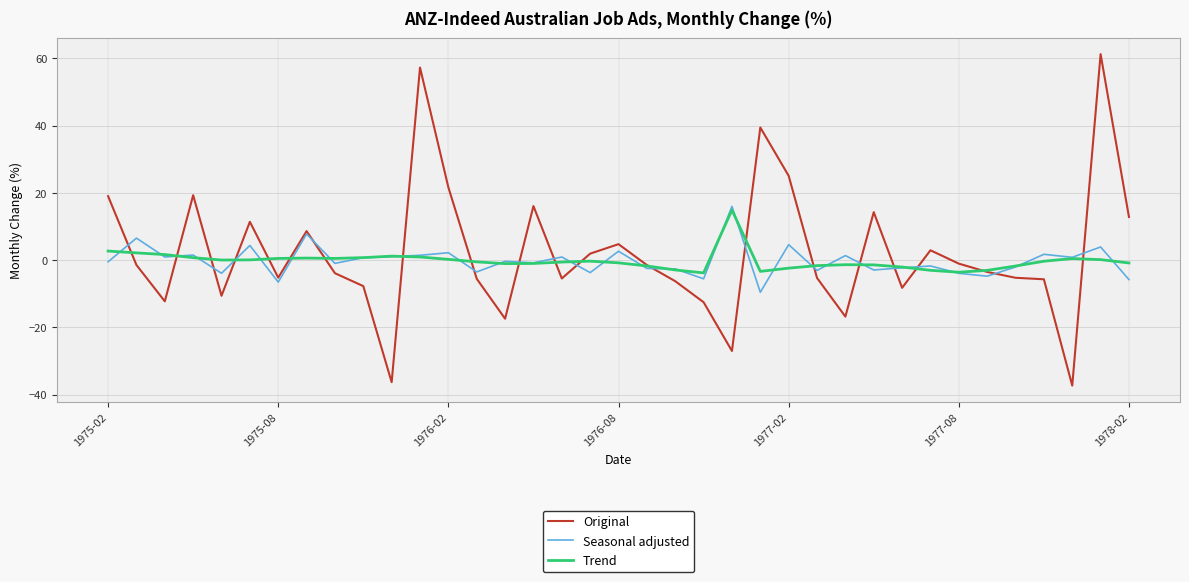

What is the greatest value displayed?

61.2